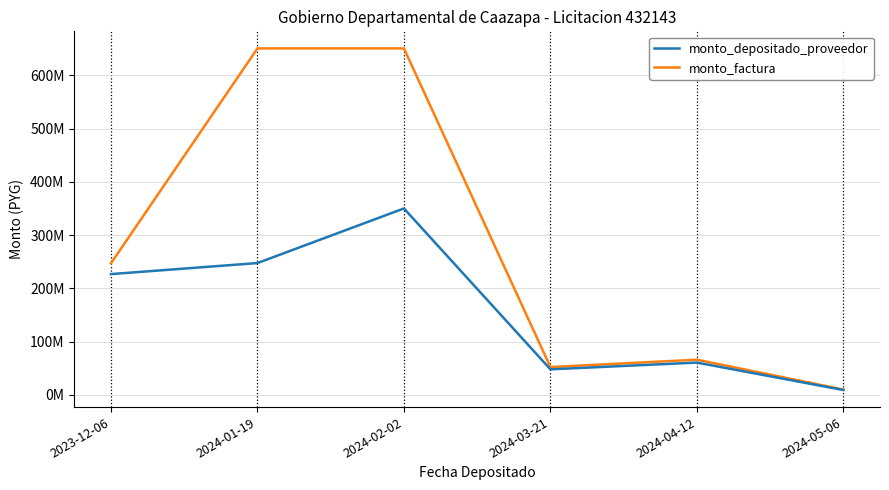

Does the chart have visible grid lines?

Yes